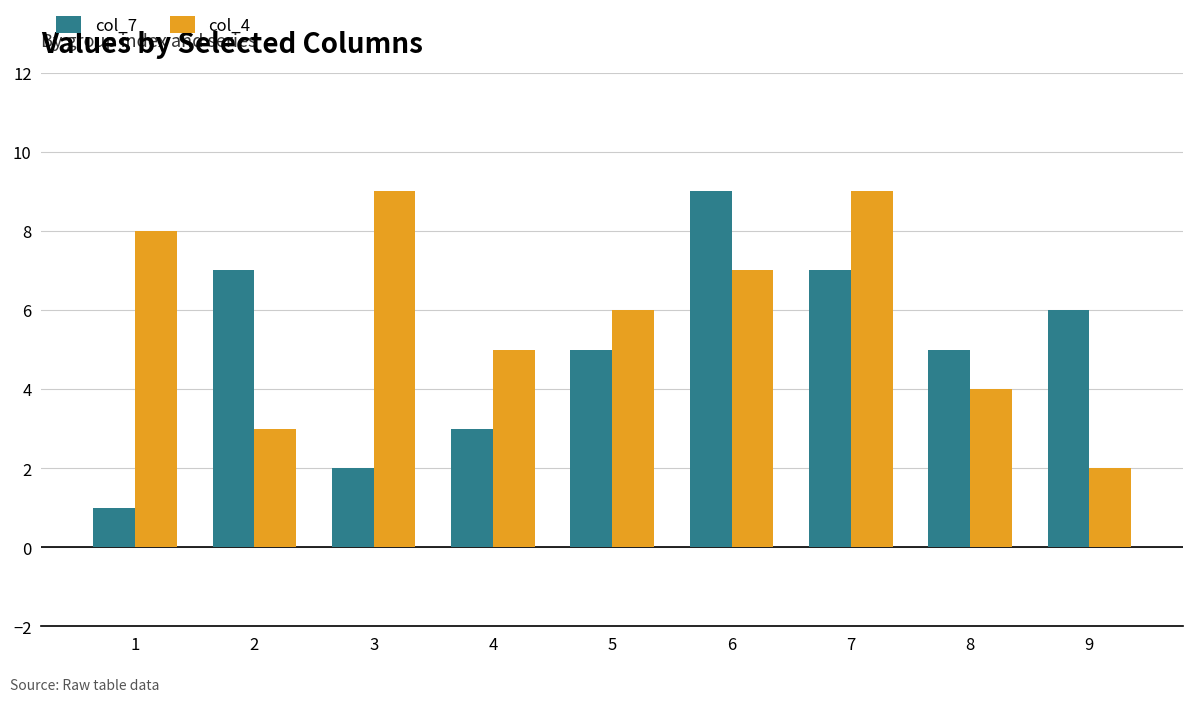

What is the value of the col_7 bar at the 2nd from the left?

7